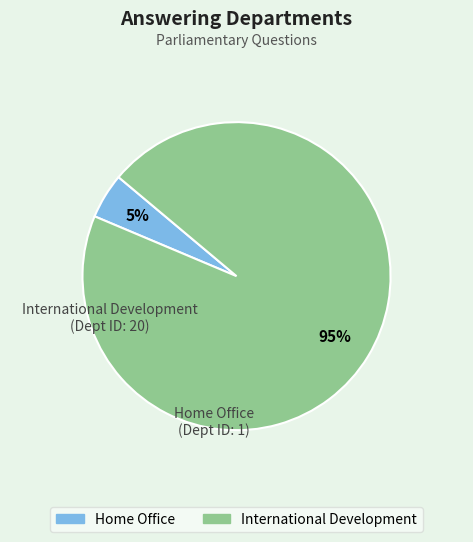

Which has a higher value, International Development or Home Office?

International Development